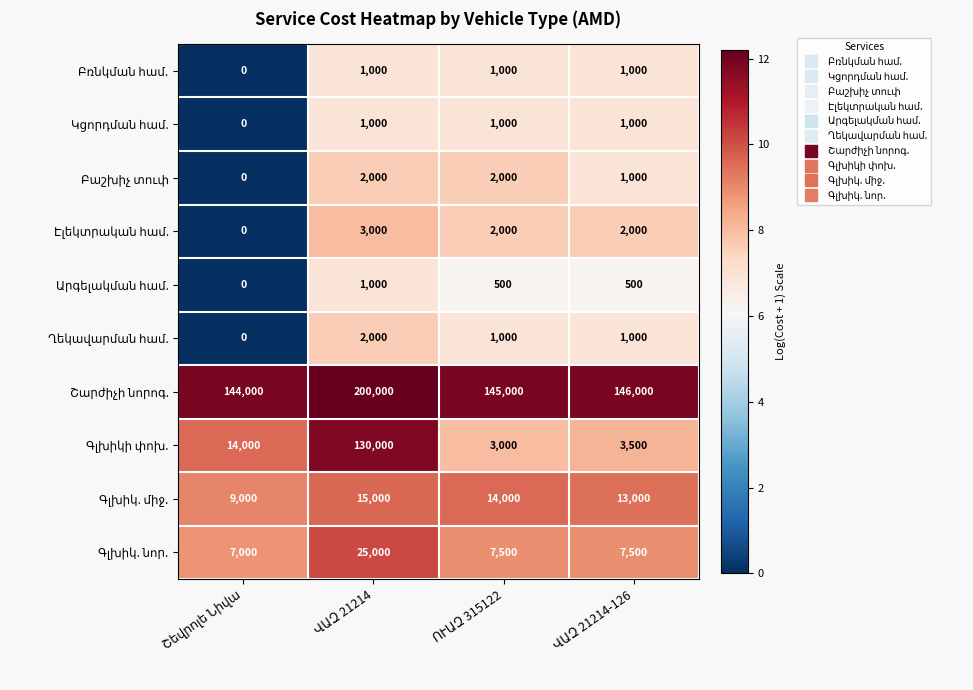

What is the maximum value shown in the chart?

200000